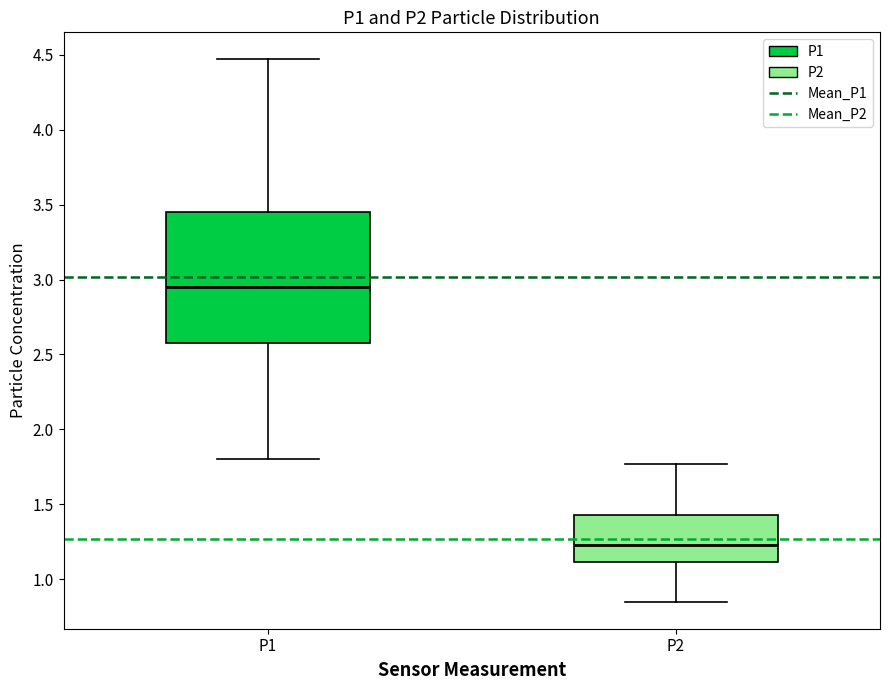

Where does the upper whisker of the box for P2 end on the y-axis? The values are not printed on the chart, so give them approximately, as read against the axis.

1.75